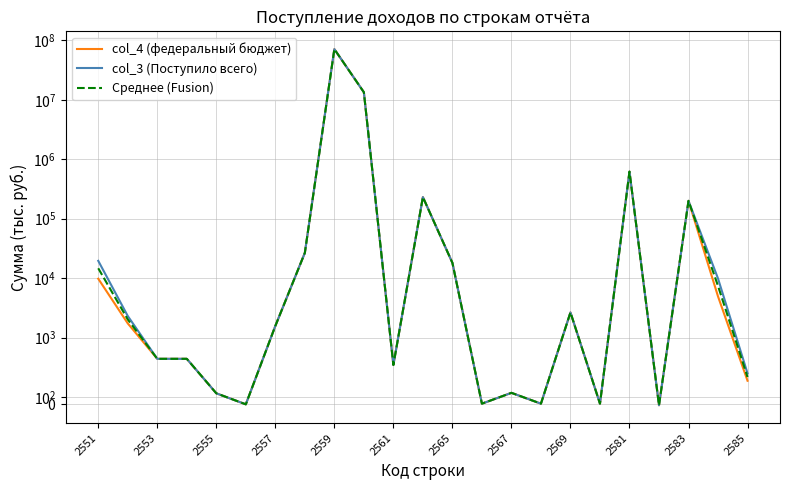

What is the difference between the maximum and minimum values in the Среднее (Fusion) series?

71300749